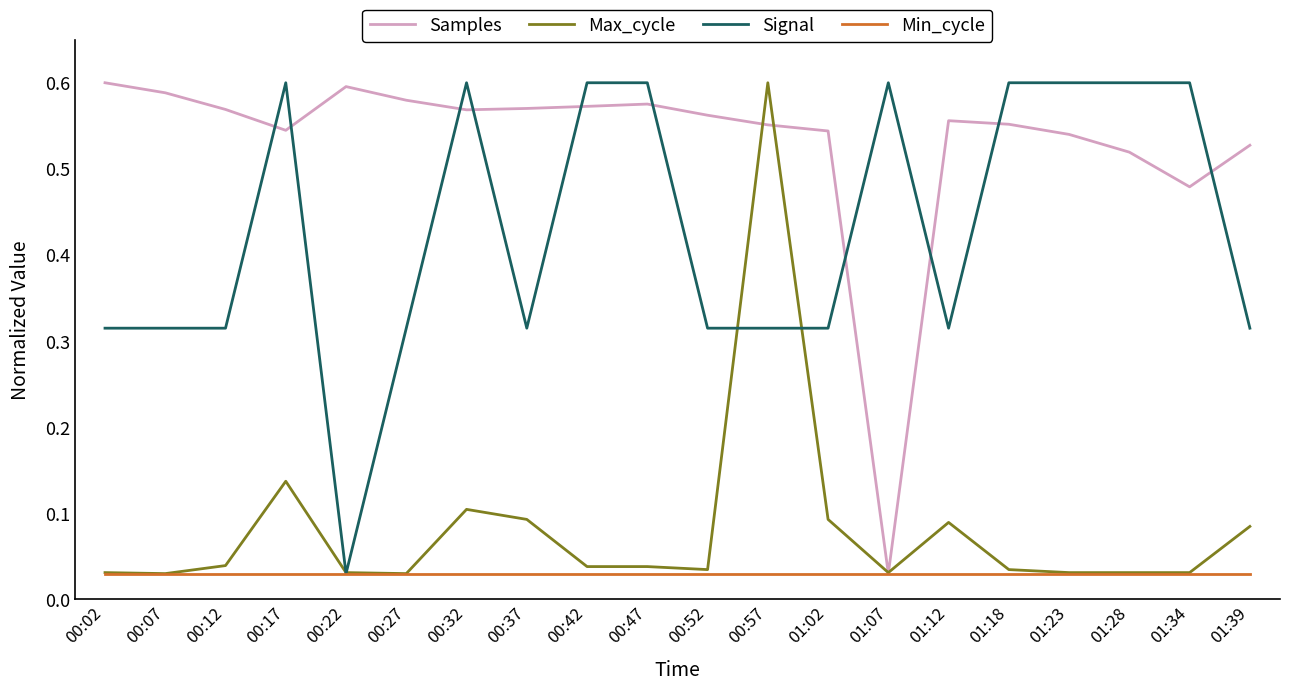

At 00:37, list the series in order from largest to smallest.

Samples, Signal, Max_cycle, Min_cycle